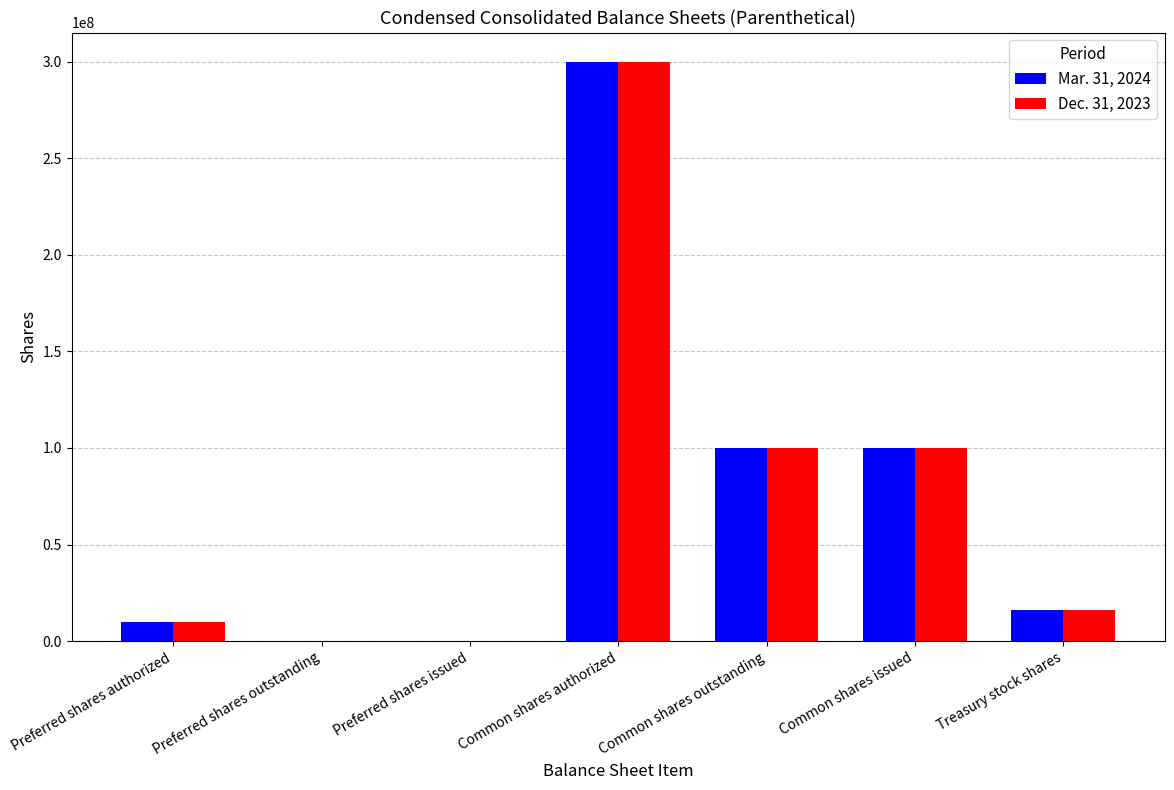

Are the bars grouped side by side (vs. stacked)?

Yes